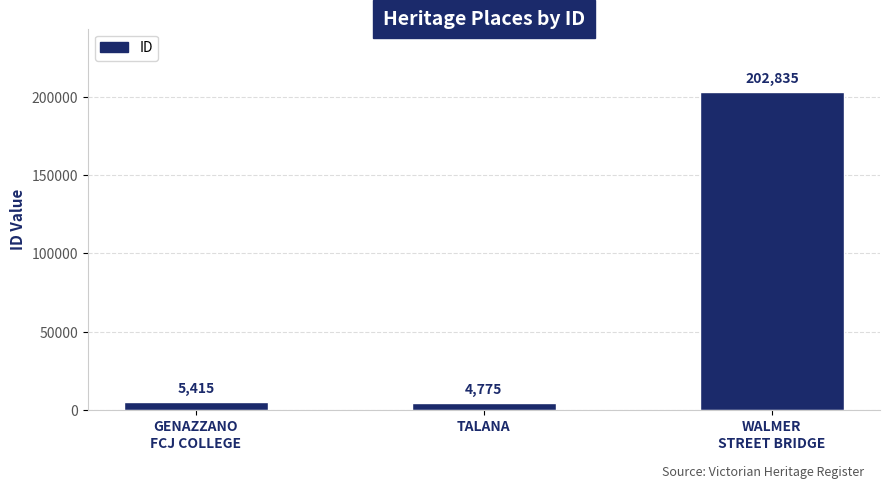

What is the greatest value displayed?

202835